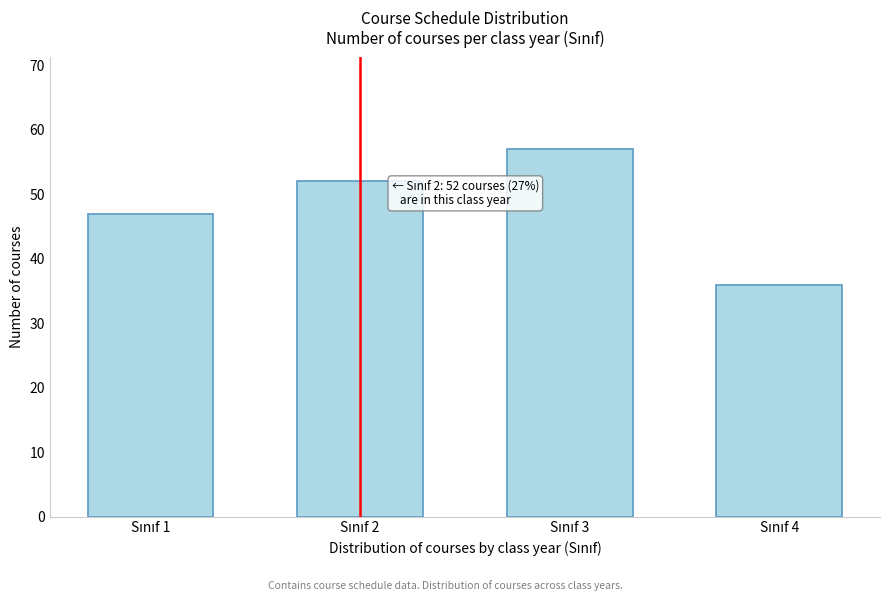

Reading left to right, what are all the values shown in this chart?

47	52	57	36